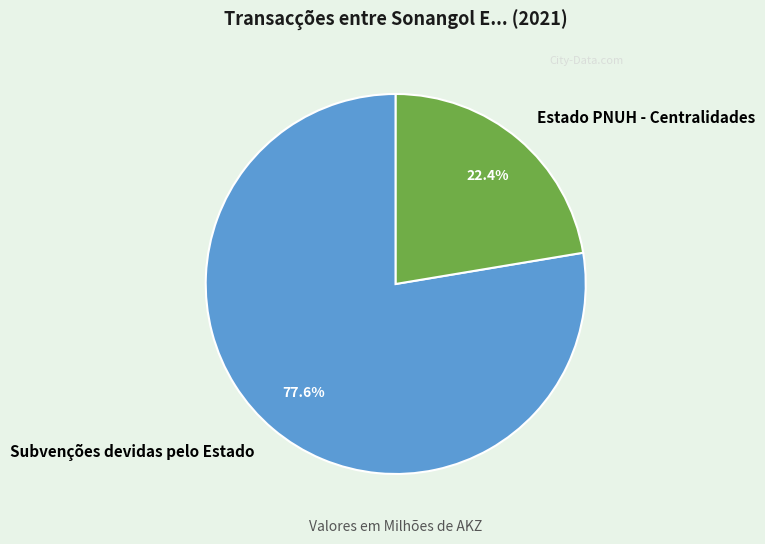

Does Estado PNUH - Centralidades represent more than half of the total?

No